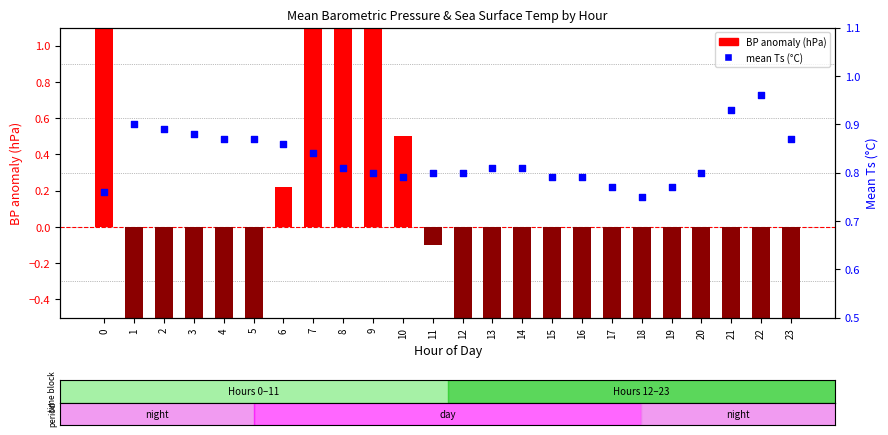

Which series contains the lowest Y value?

BP anomaly (hPa)